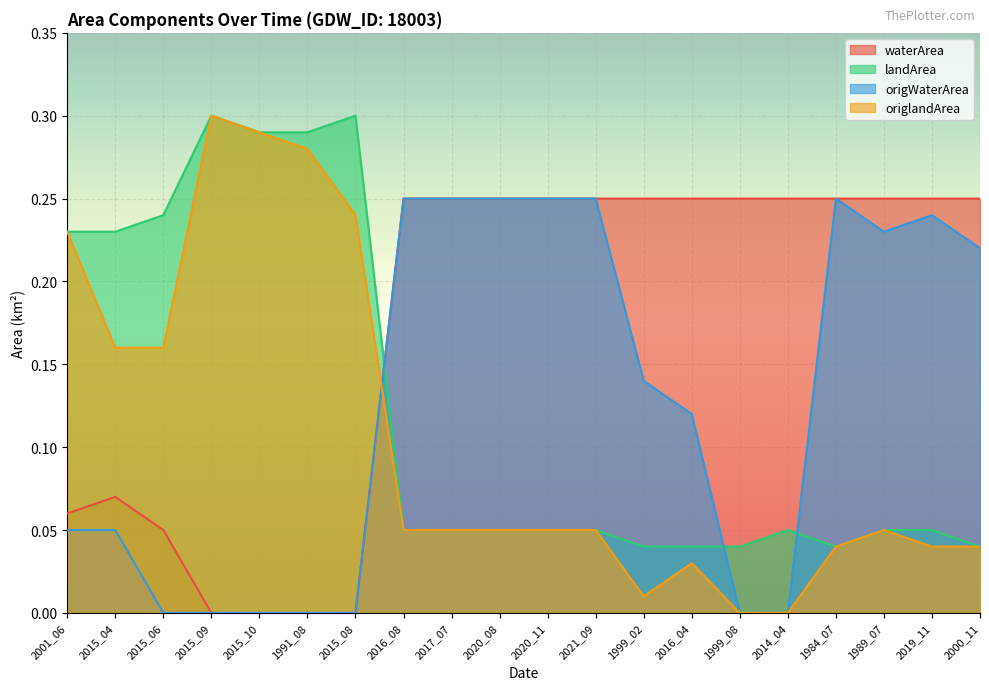

What is the difference between the origlandArea values at 2014_04 and 2015_06?

0.2